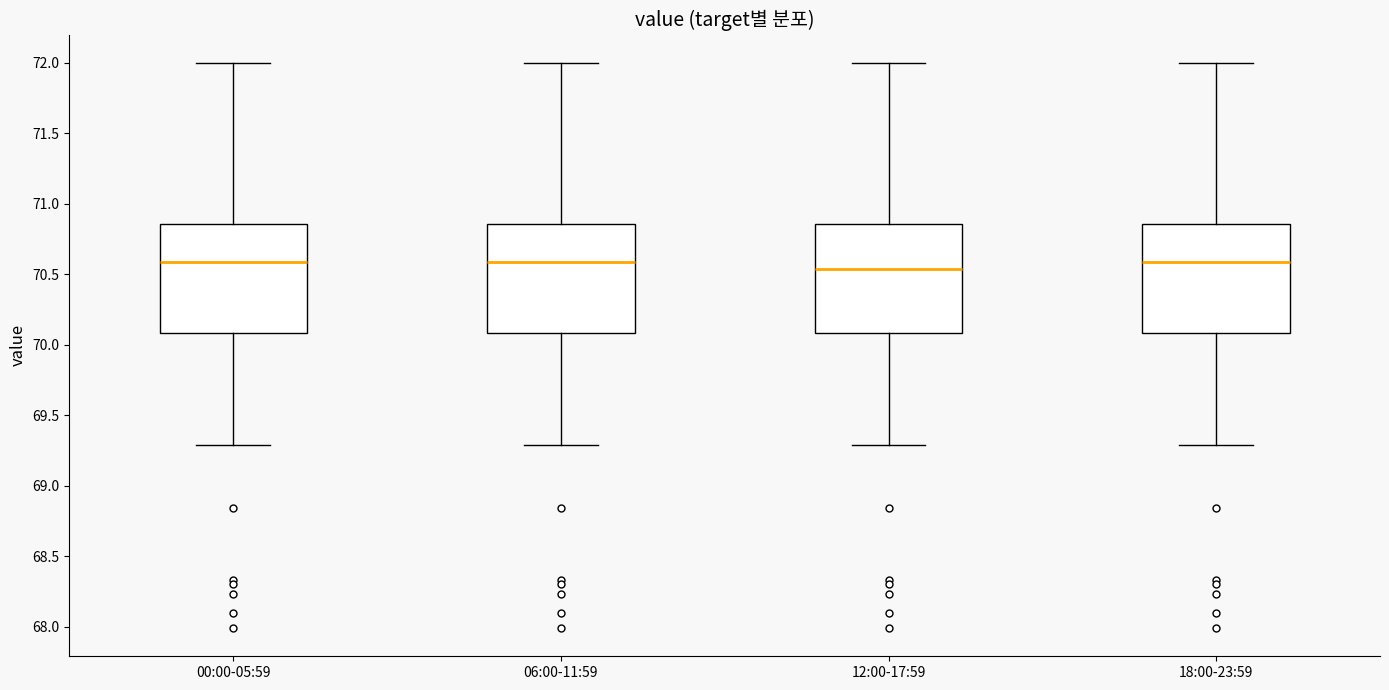

Reading left to right, transcribe this box plot: for each box, give where its median line is, the range the box spans, and where its two whiskers end, as read against the y-axis. The values are not printed on the chart, so give them approximately, as read against the axis.

00:00-05:59: median 70.60, box 70.10 to 70.85, whiskers 69.30 to 72.00
06:00-11:59: median 70.60, box 70.10 to 70.85, whiskers 69.30 to 72.00
12:00-17:59: median 70.55, box 70.10 to 70.85, whiskers 69.30 to 72.00
18:00-23:59: median 70.60, box 70.10 to 70.85, whiskers 69.30 to 72.00